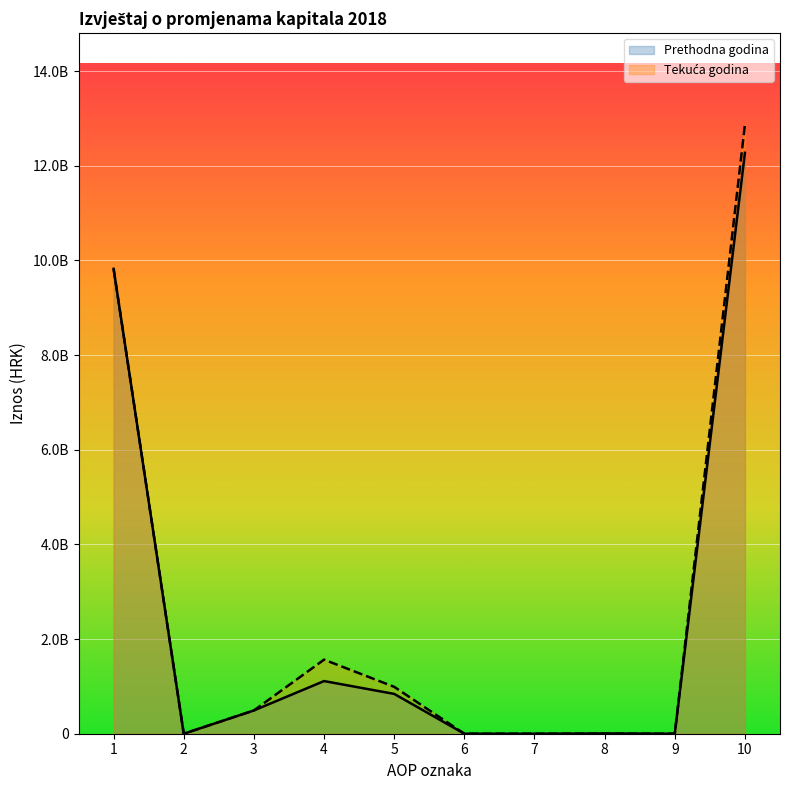

In Prethodna godina, how many points are lower than both neighbors (excluding endpoints)?

2